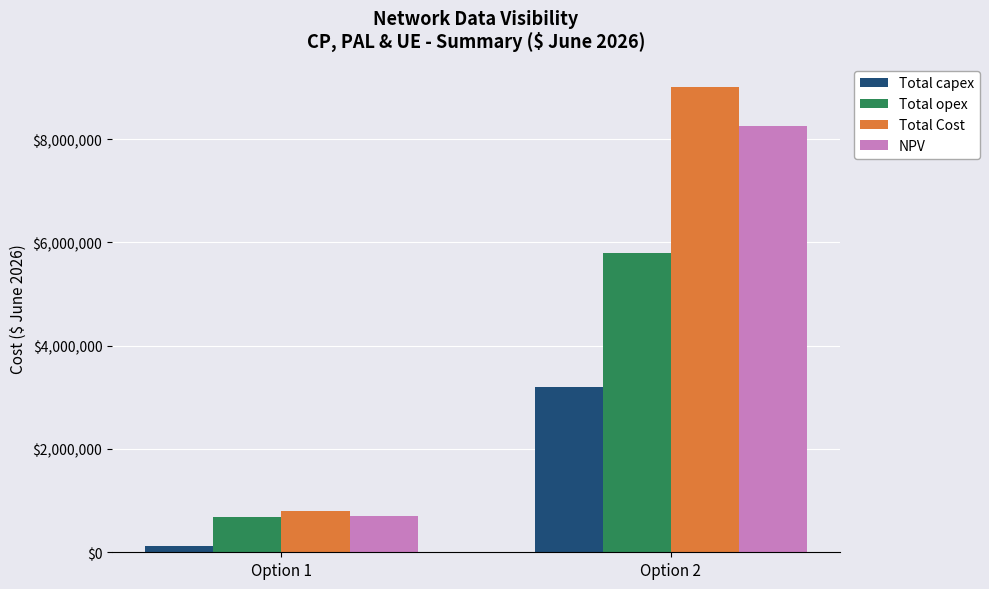

How many data points does each series have?

2